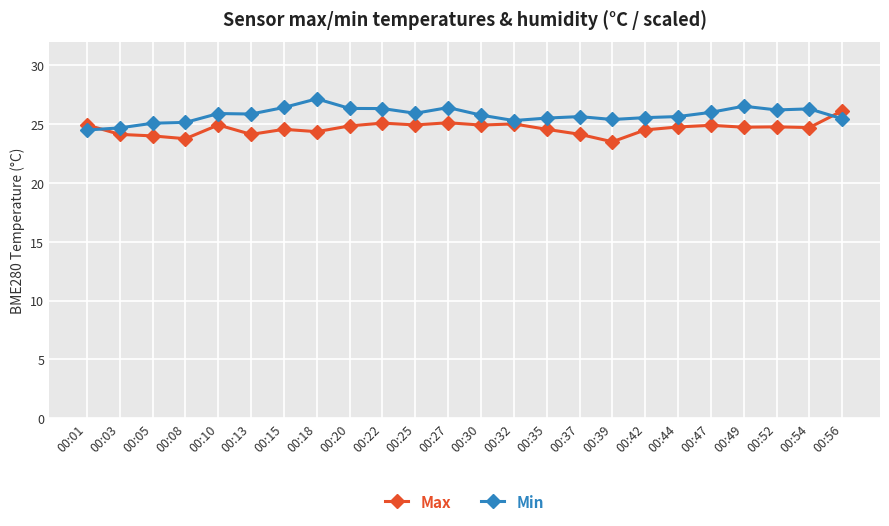

Is the value of Min at 00:20 greater than the value of Max at 00:18?

Yes